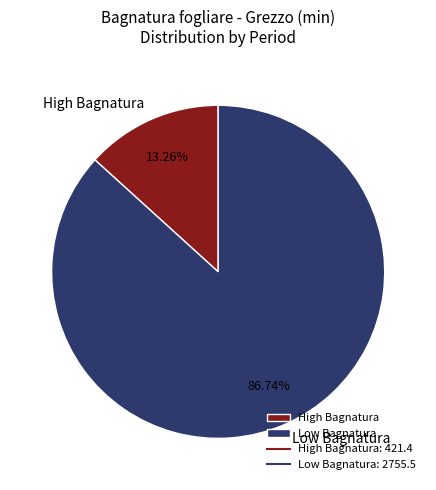

Rank the categories by value from highest to lowest.

Low Bagnatura, High Bagnatura